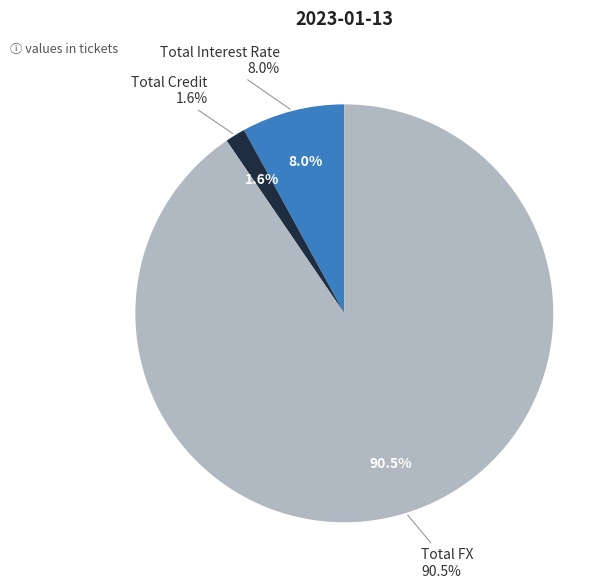

Does any single category account for the majority?

Yes